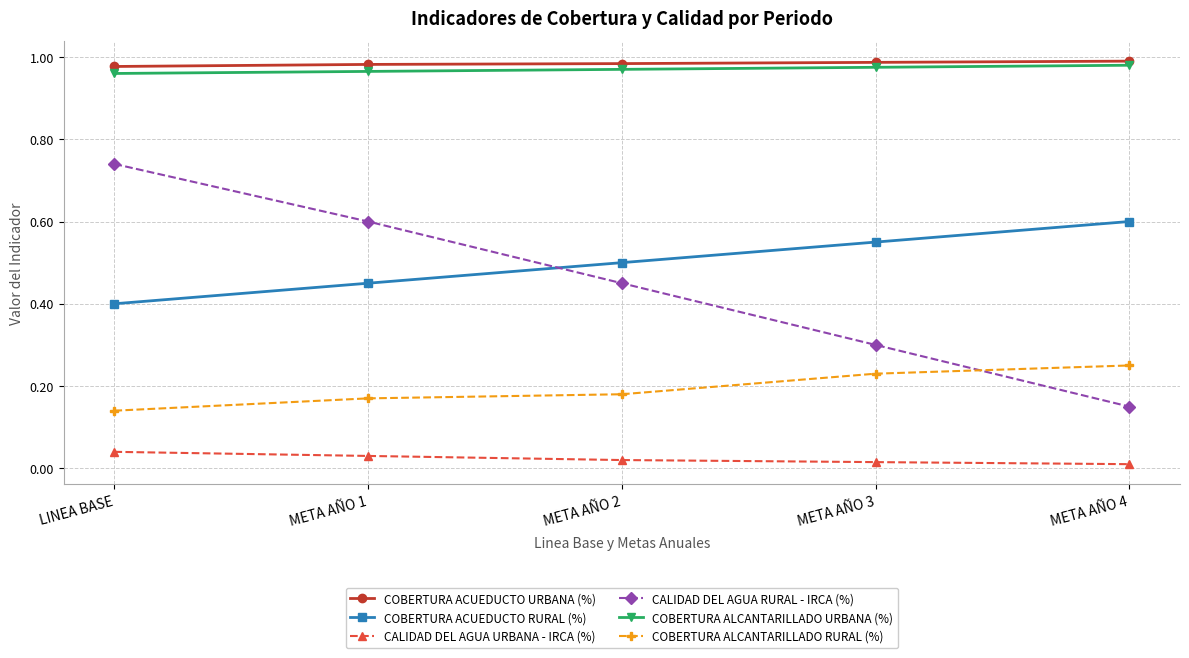

Which series has the largest range (max minus min)?

CALIDAD DEL AGUA RURAL - IRCA (%)